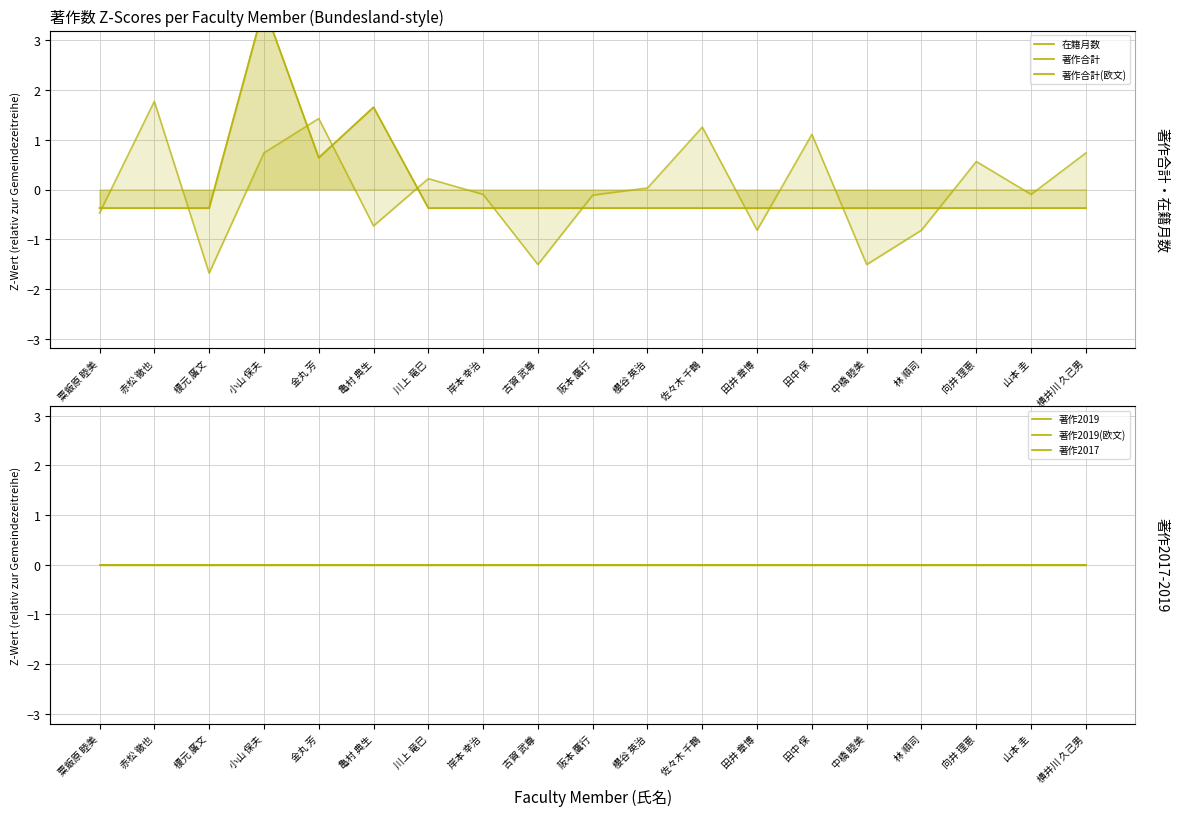

Where does the 在籍月数 (line) series first go above 0?

赤松 徹也